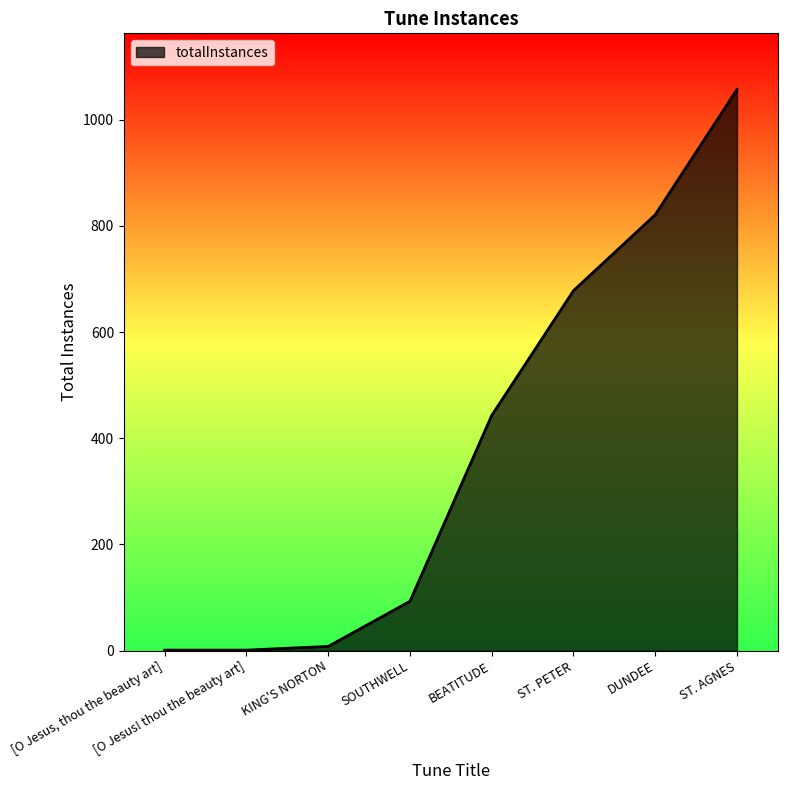

The value at BEATITUDE is 583. True or false?

False